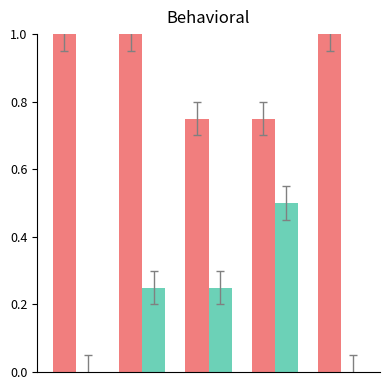

What is the maximum value shown in the chart?

1.0